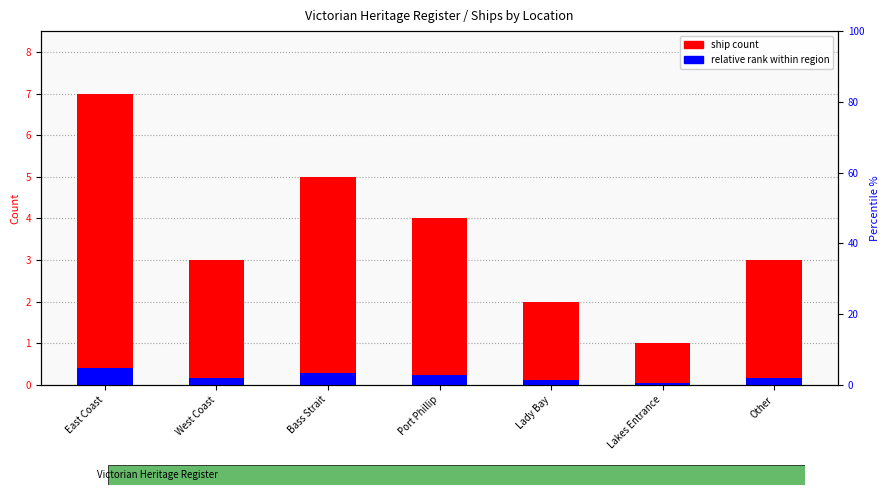

At which category is the sum across all series the highest?

East Coast